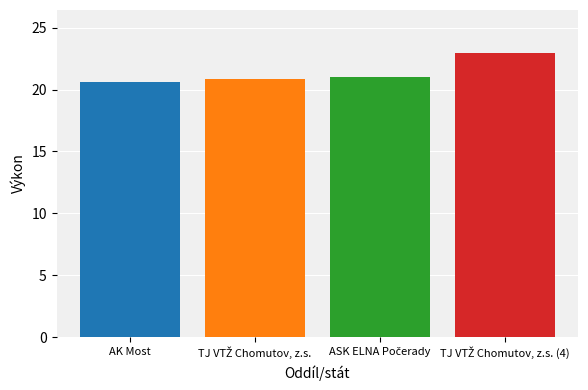

How many values are between 20 and 22?

3